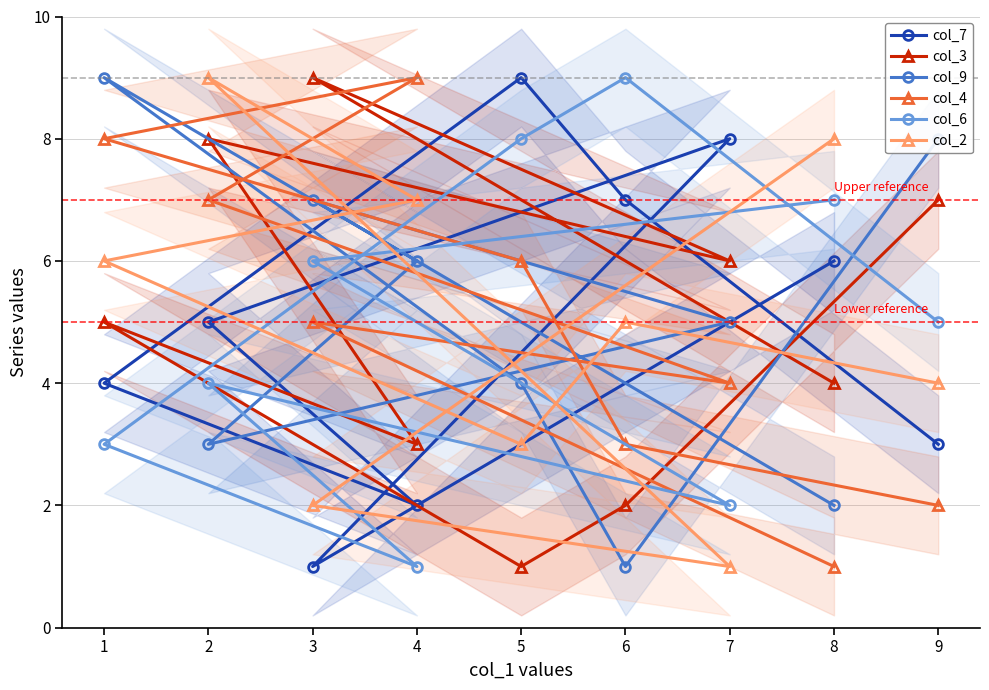

What is the difference between the col_2 values at 3 and 8?

6